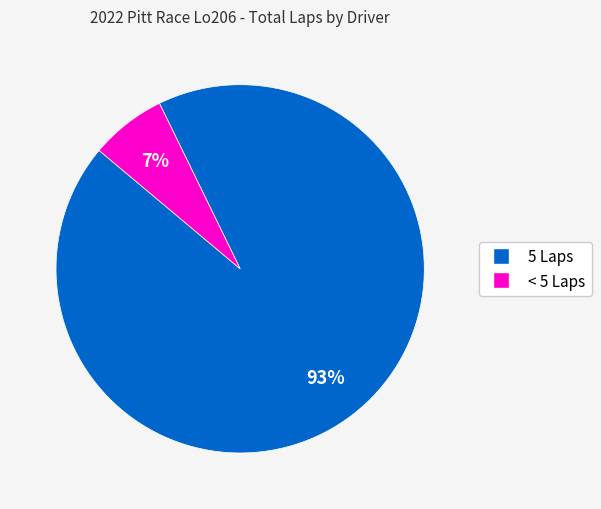

Is there any slice that represents more than half of the pie?

Yes